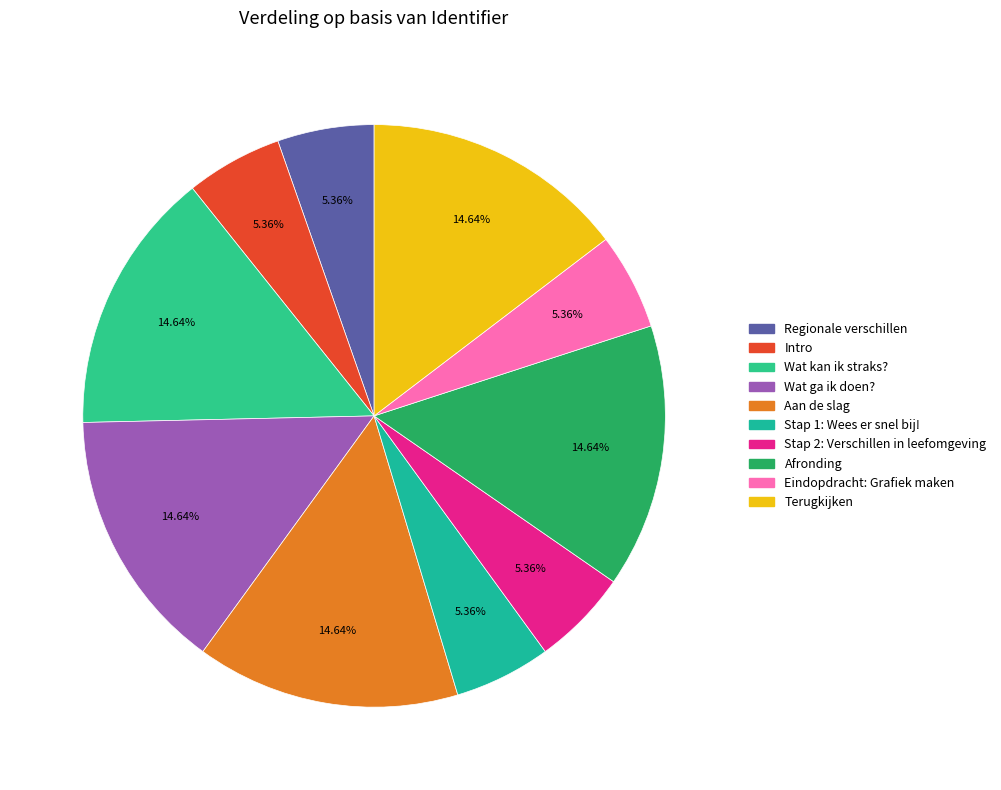

To the nearest percent, what is the average slice percentage?

10%